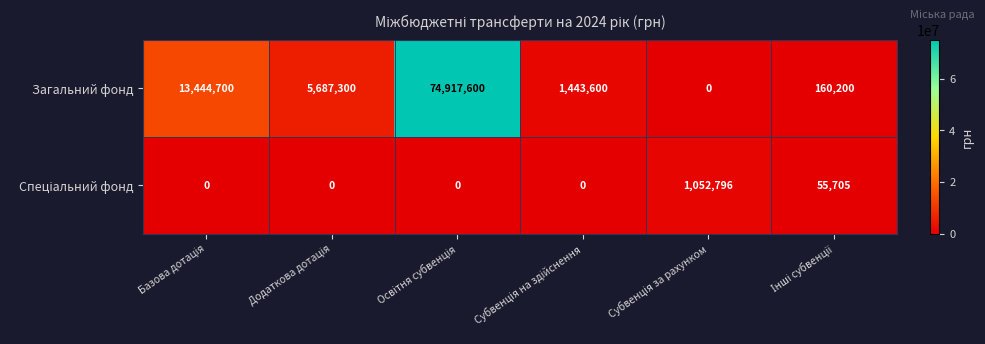

What is the difference between the maximum and minimum values in the Загальний фонд series?

74917600